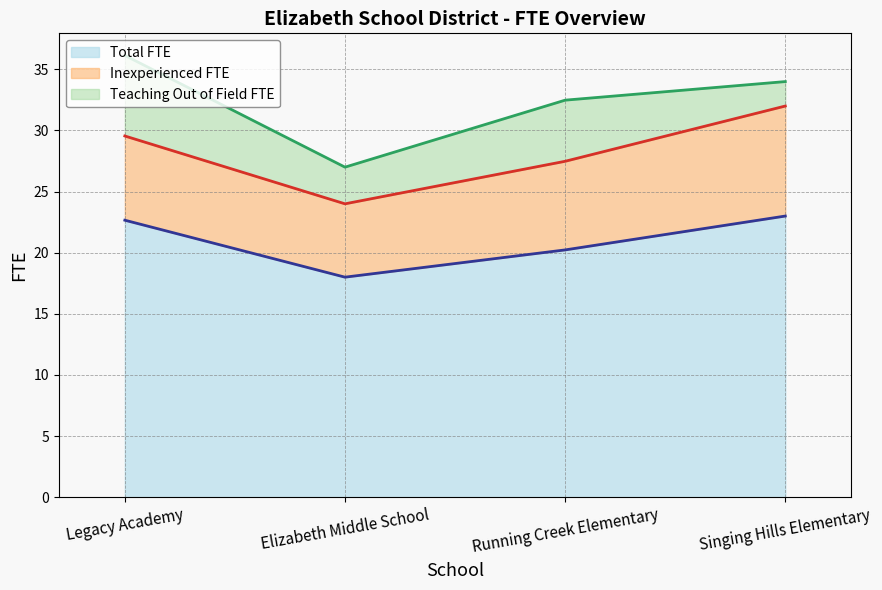

How many data points in Inexperienced FTE are less than 7?

2